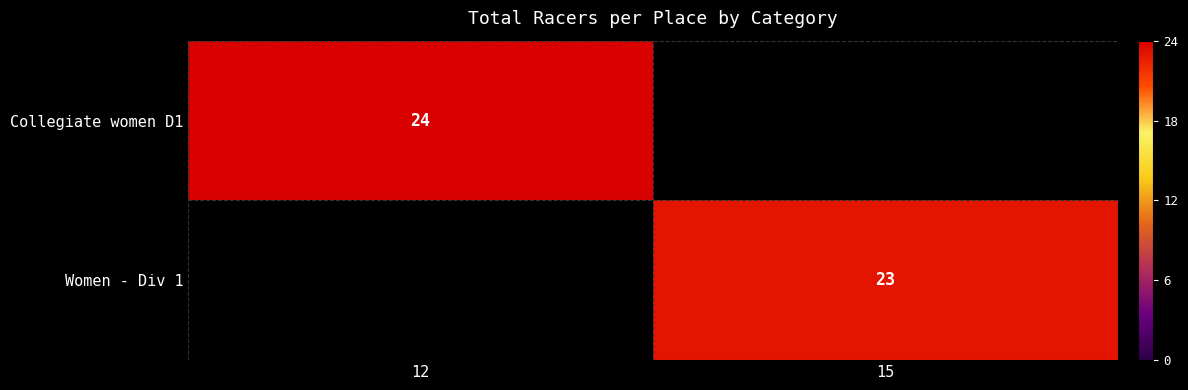

The Collegiate women D1 series shows 24 at 12. True or false?

True